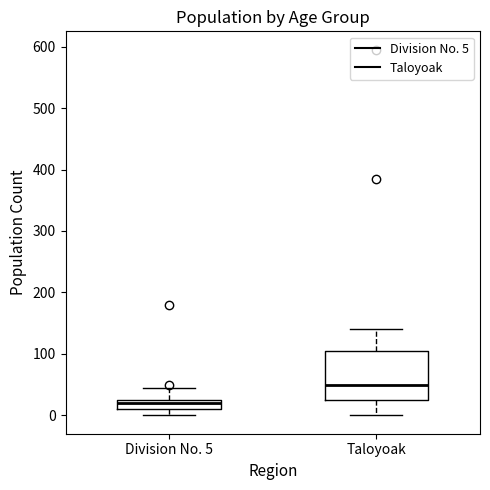

Which box is the tallest, from its lower edge to its upper edge?

Taloyoak